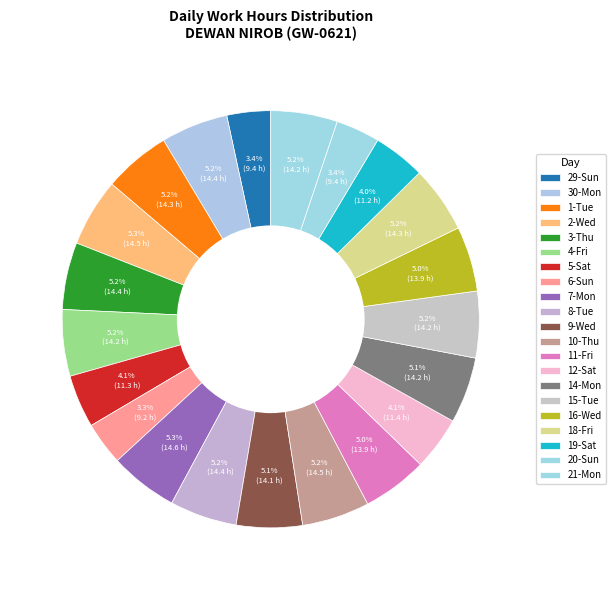

To the nearest percent, what percentage of the pie is 4-Fri?

5%